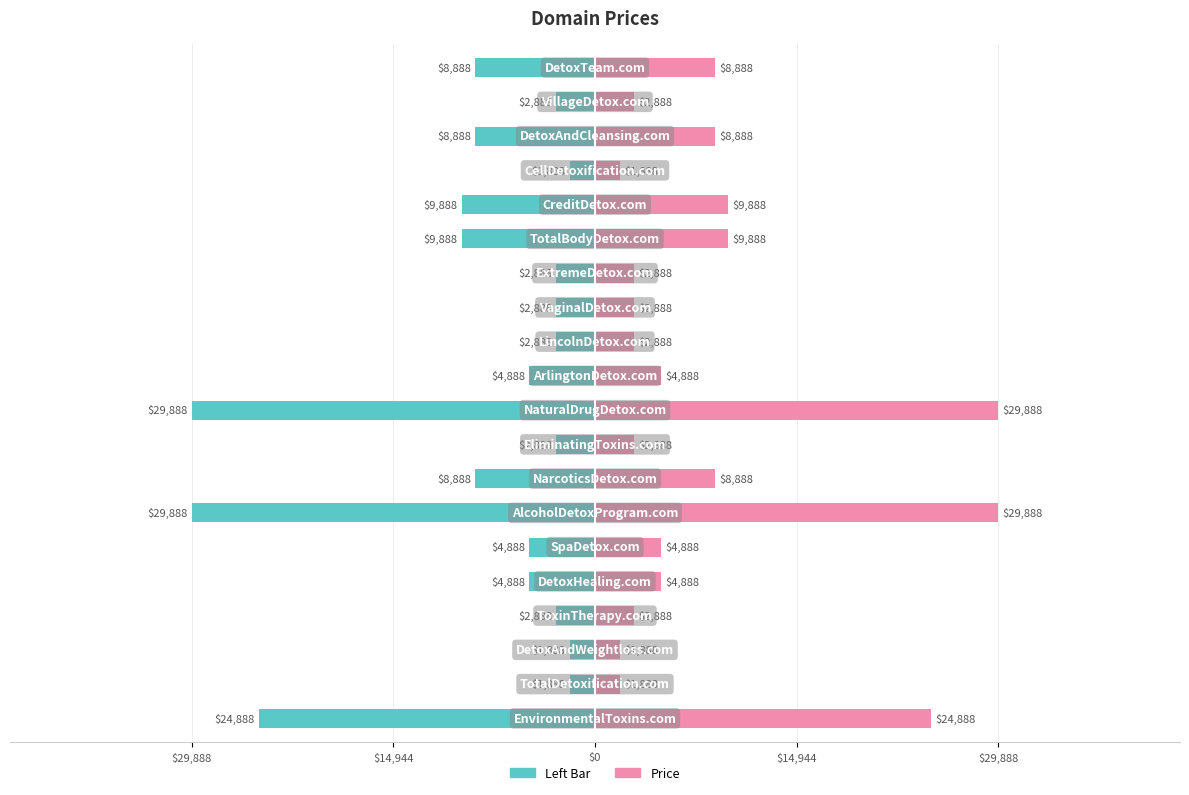

What is the difference between the second highest and minimum values in the Domain (Left) series?

28000